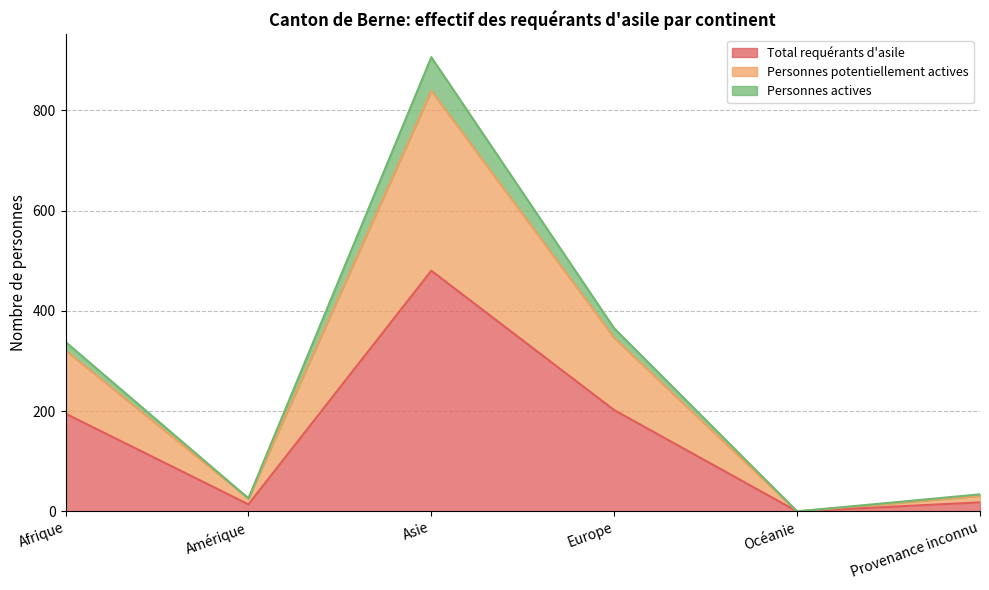

The value of Total requérants d'asile at Europe is 104. True or false?

False